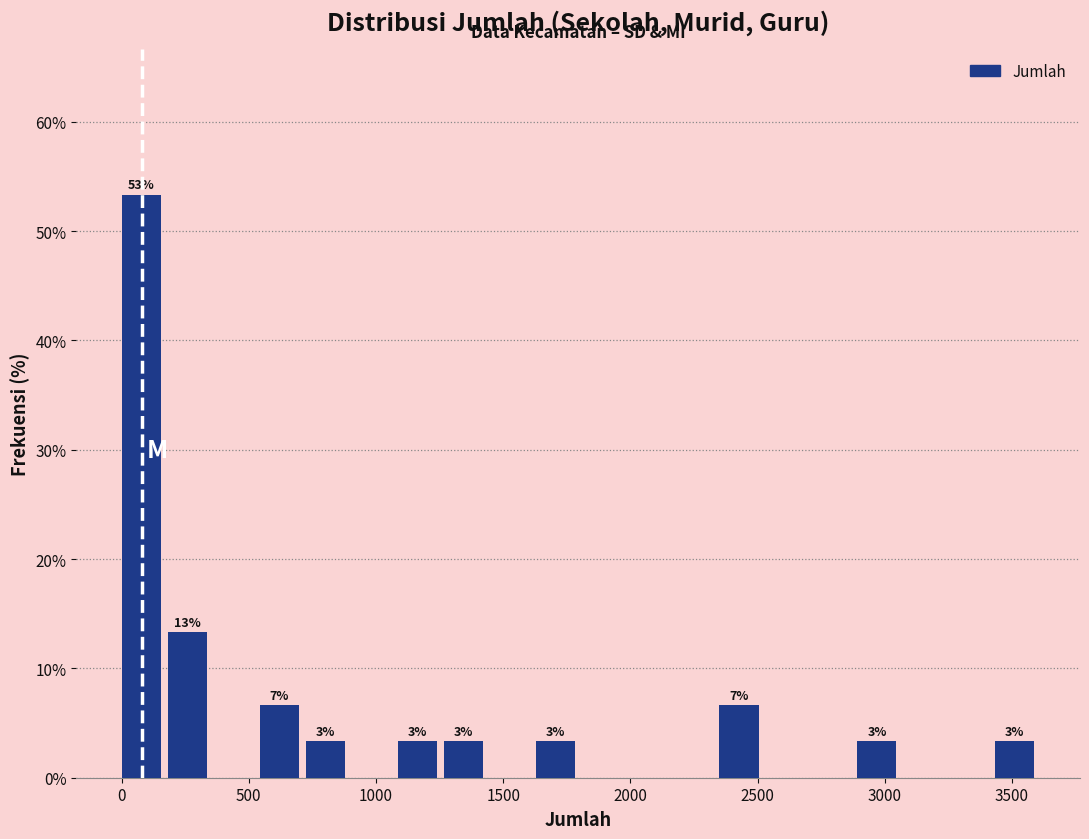

Read against the x-axis, roughly where is the centre of the tallest bar?

100